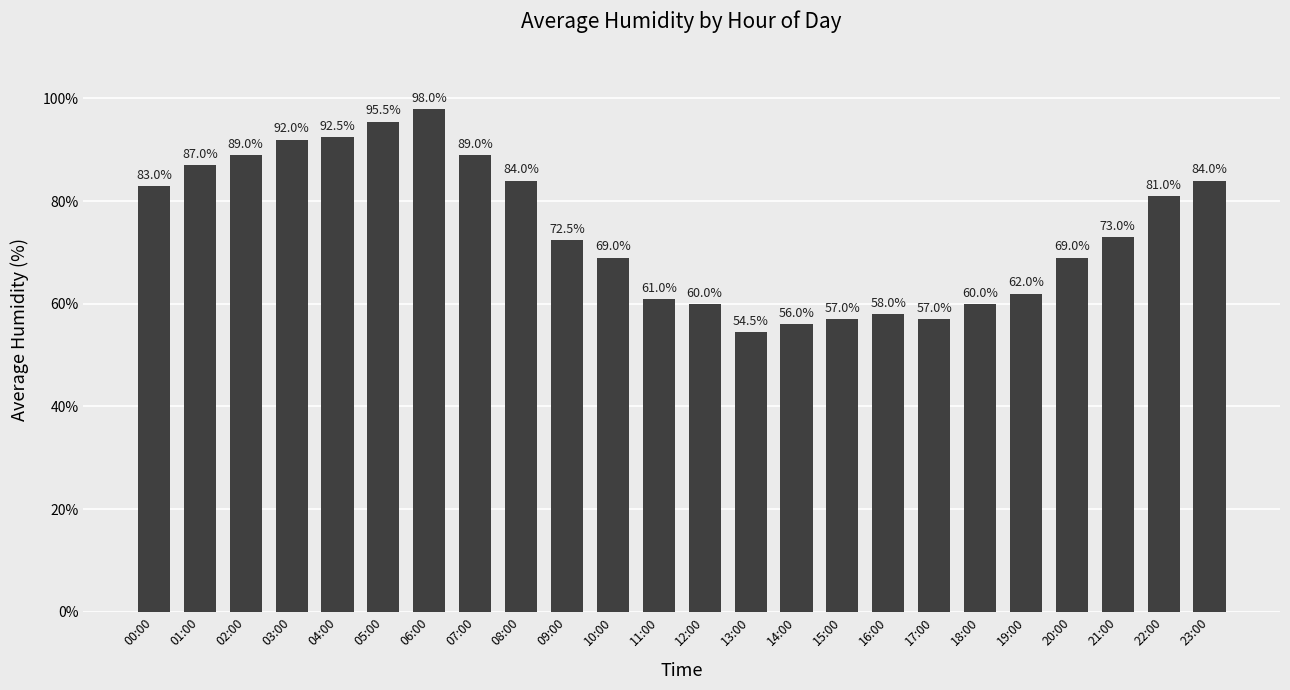

Does the chart contain any negative values?

No